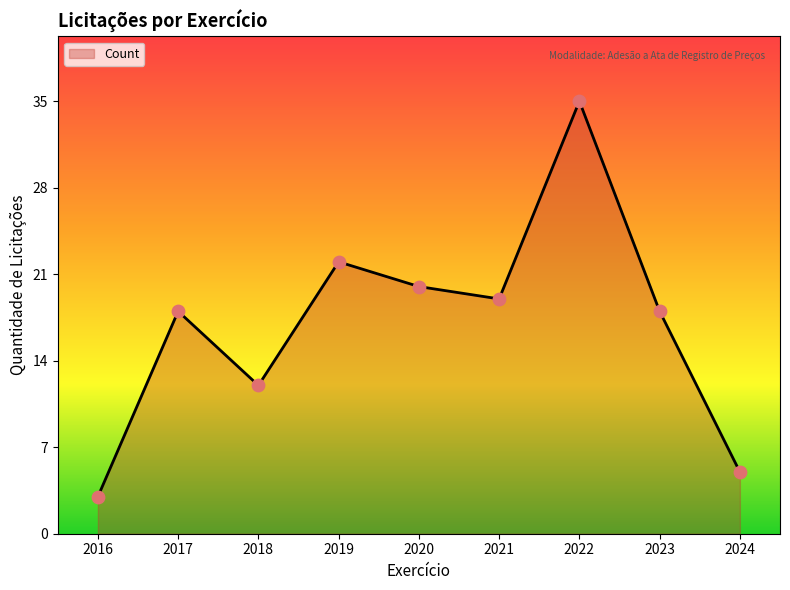

What is the change in value from 2019 to 2022?

+13